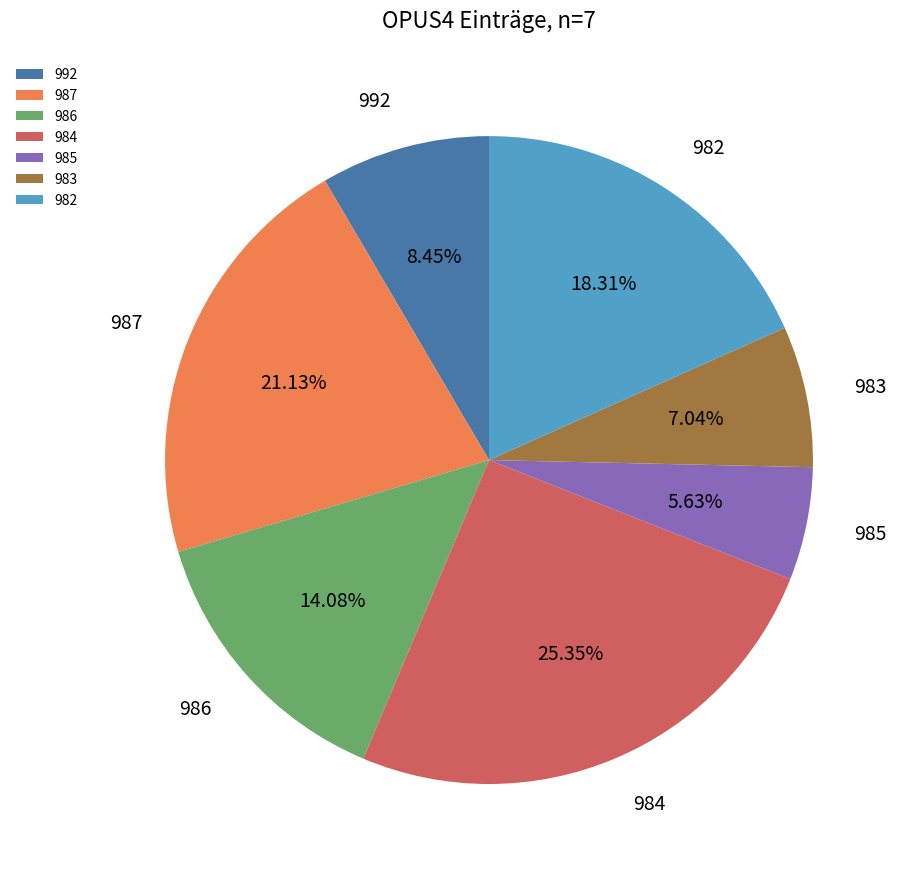

Which slice is the largest?

984